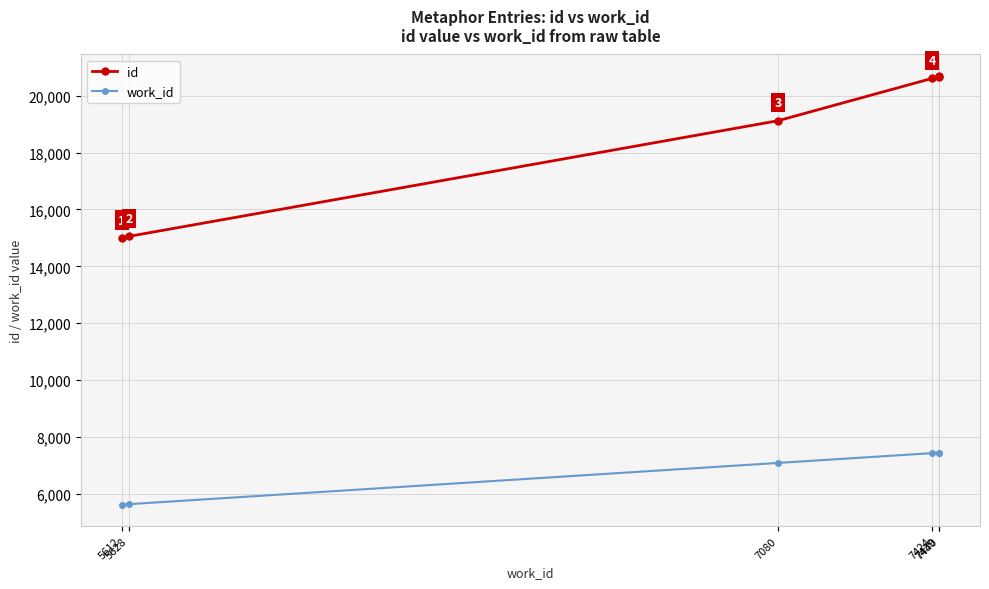

Between 7080 and 7439, which series saw the biggest shift?

id